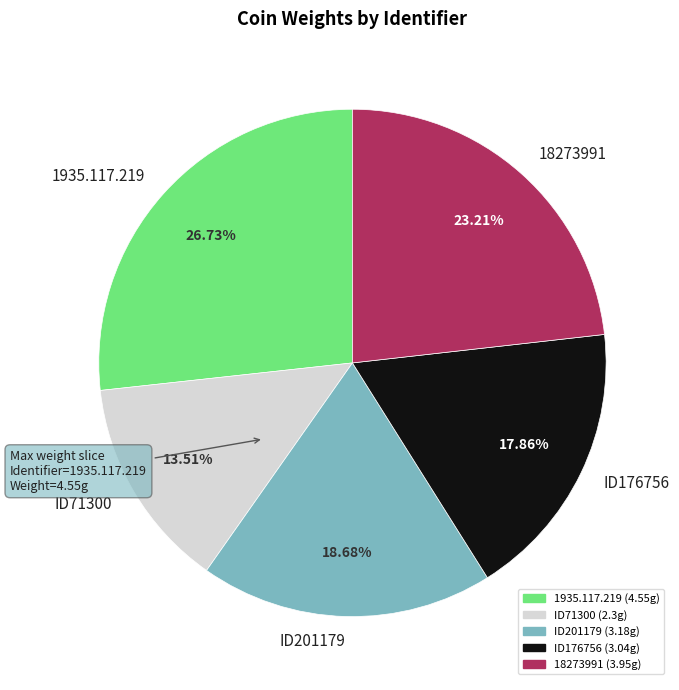

To the nearest percent, what is the difference between the ID176756 and 18273991 slice percentages?

5%